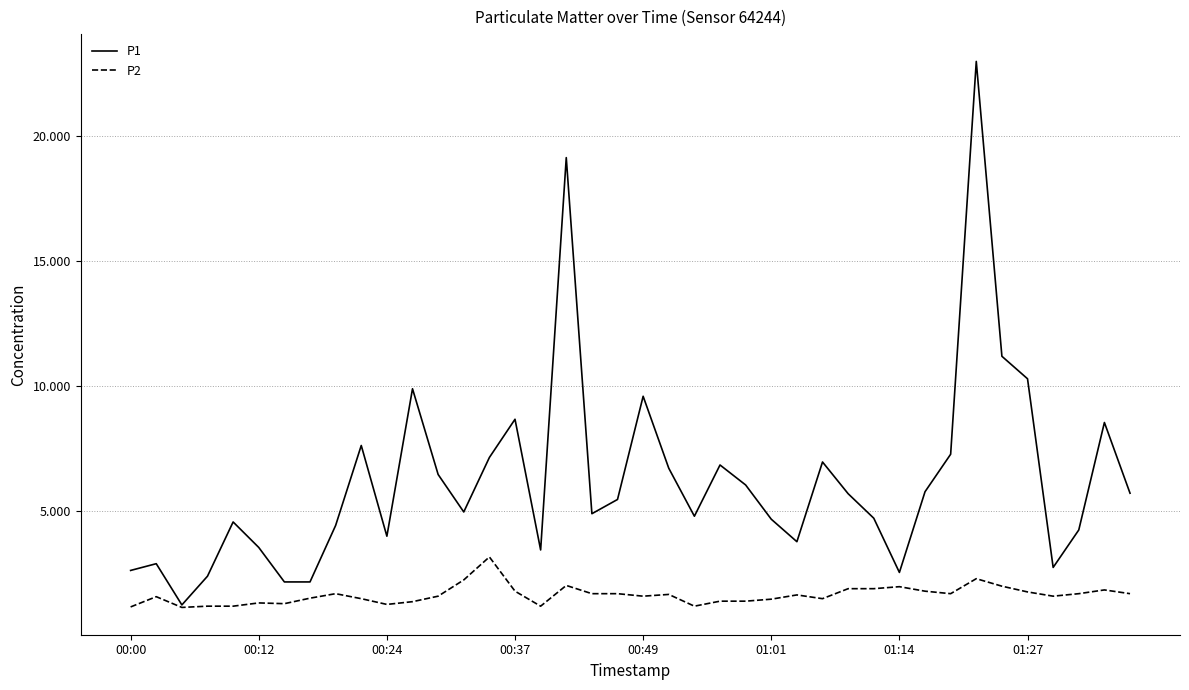

Rank the series by their average value, from lowest to highest.

P2, P1